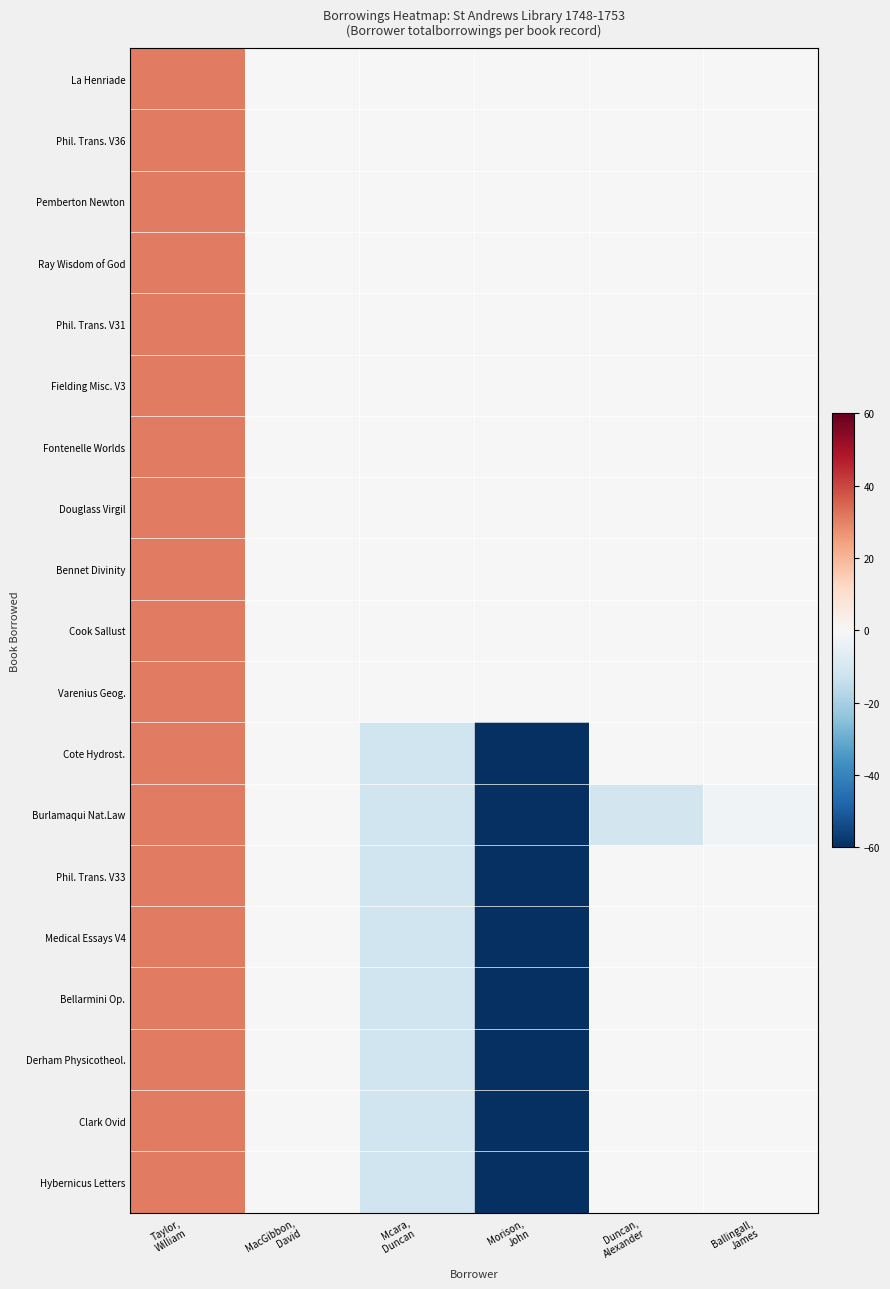

Between Morison,
John and Duncan,
Alexander, which is larger?

Morison,
John